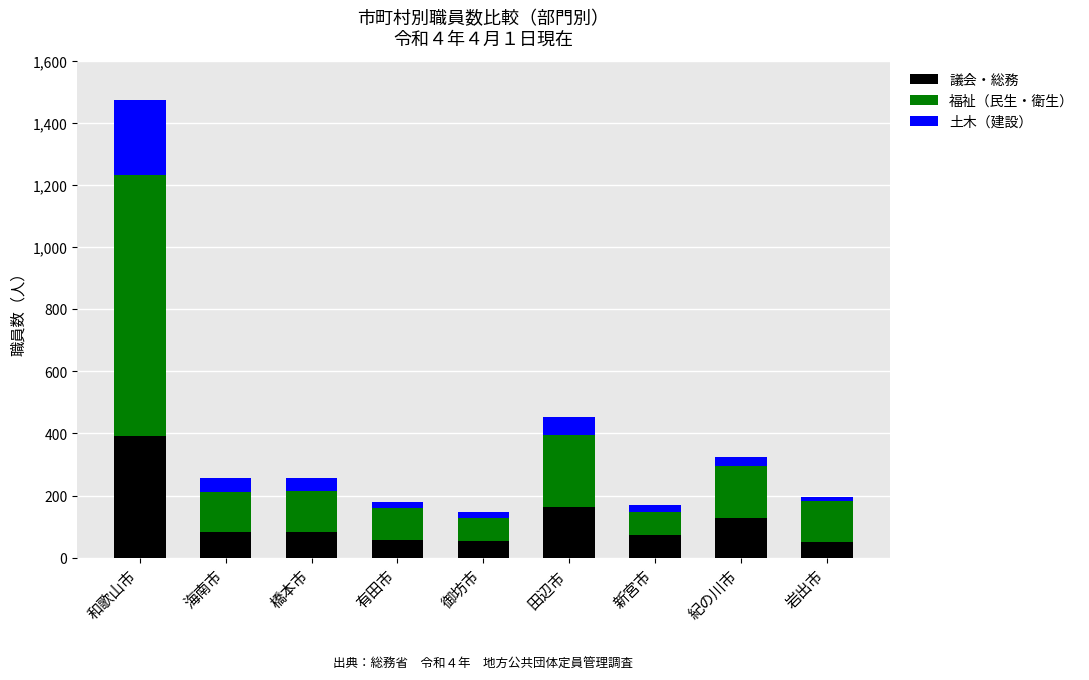

Is it true that 議会・総務 equals 53 at 御坊市?

True